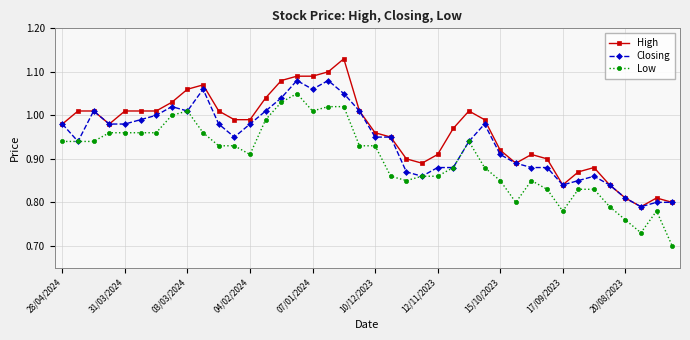

Which series has the largest total across all categories?

High